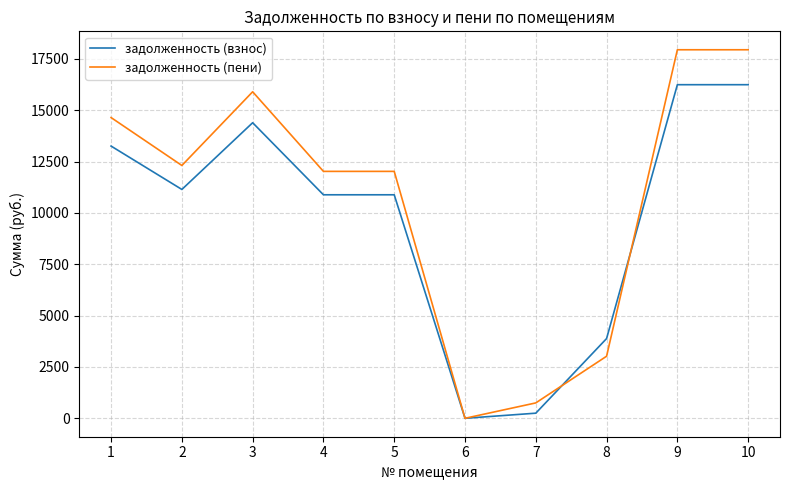

What is the maximum value for задолженность (пени)?

17943.0